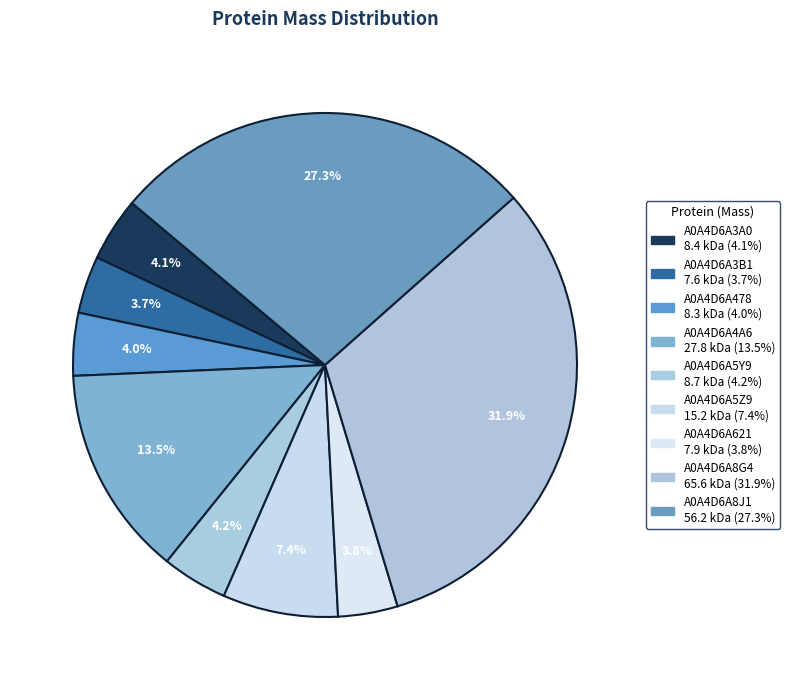

How many segments does this pie chart have?

9